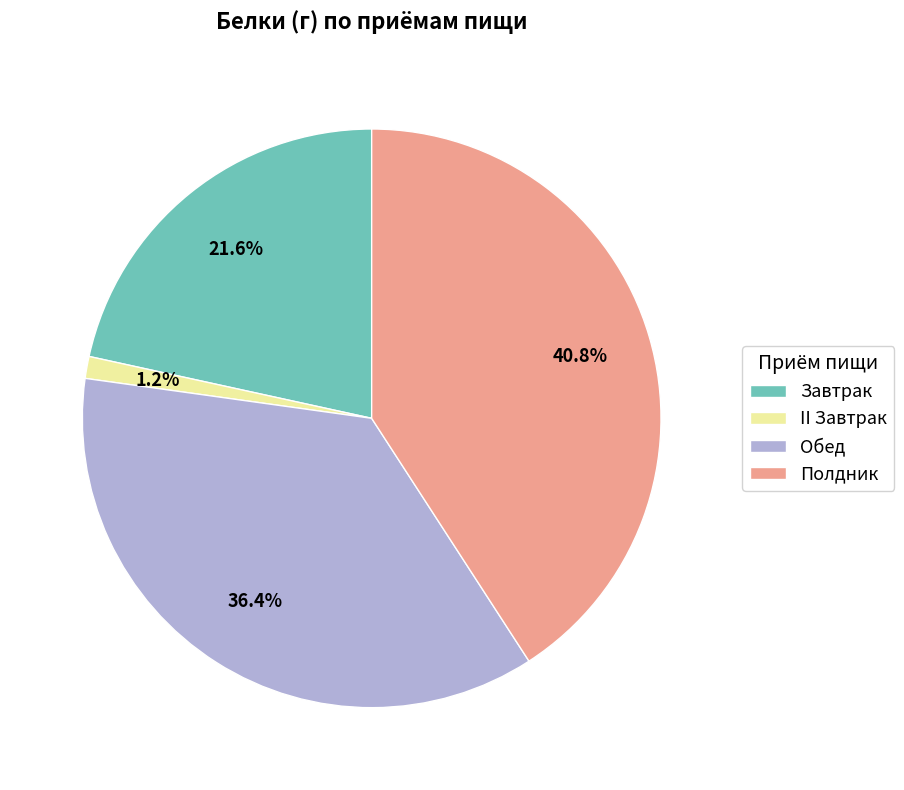

Does II Завтрак represent more than half of the total?

No